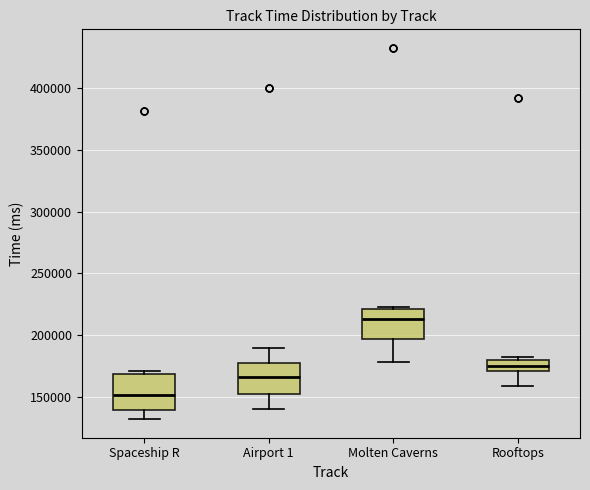

Where is the lower edge of the box for Rooftops on the y-axis? The values are not printed on the chart, so give them approximately, as read against the axis.

170000